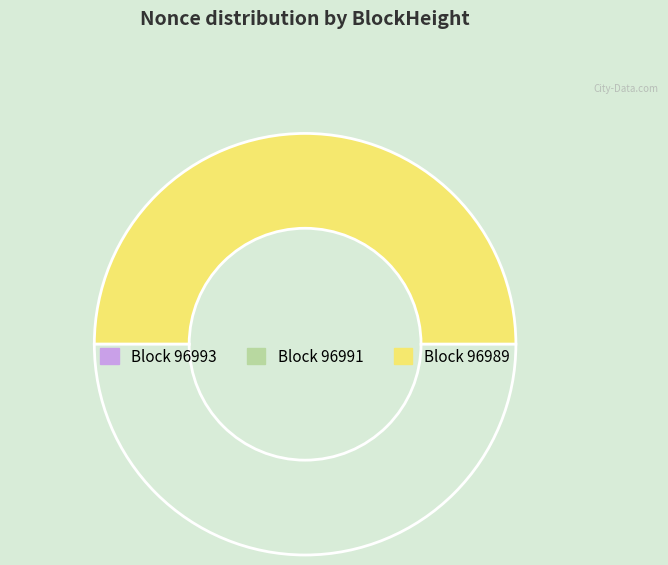

What is the largest slice in the pie chart?

96989